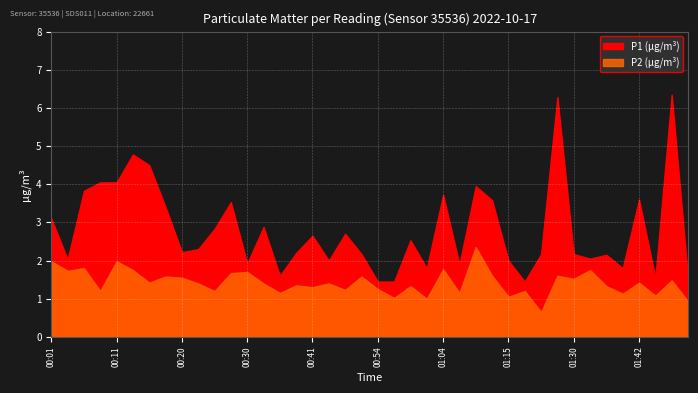

Rank the series by their maximum value, from highest to lowest.

P1, P2